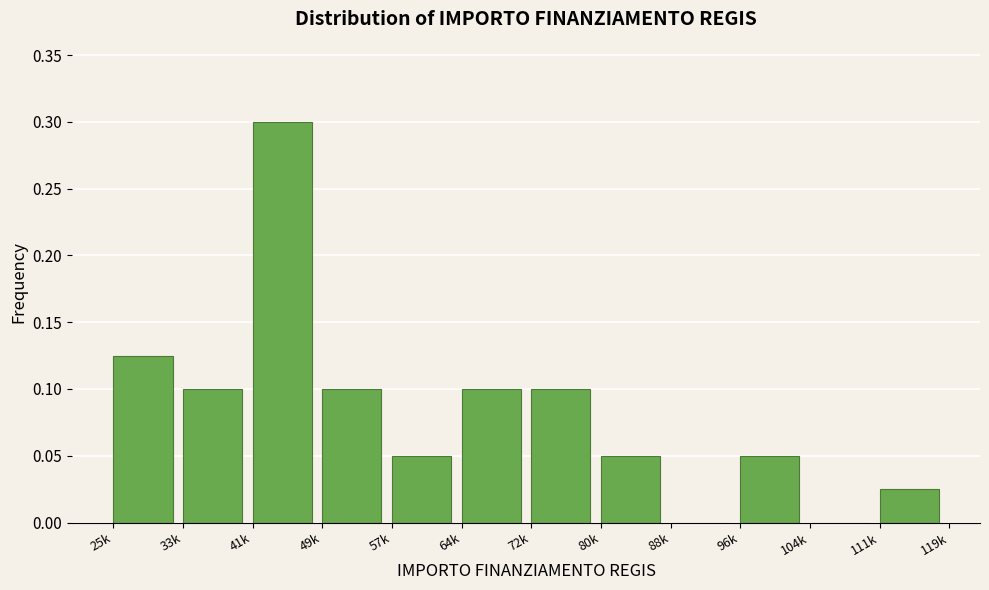

Between 111k and 49k, which is larger?

49k